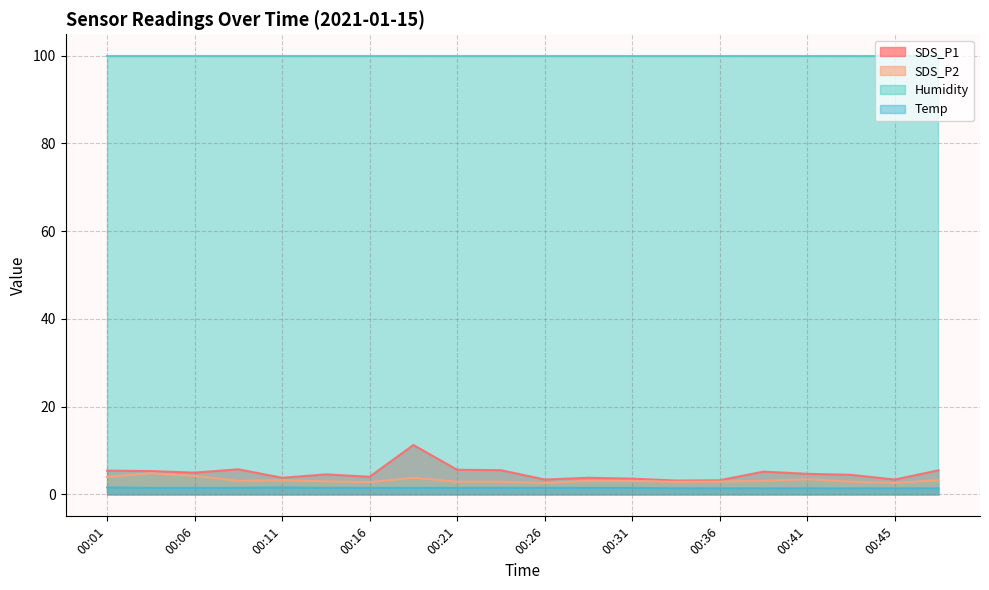

Does the chart have visible grid lines?

Yes